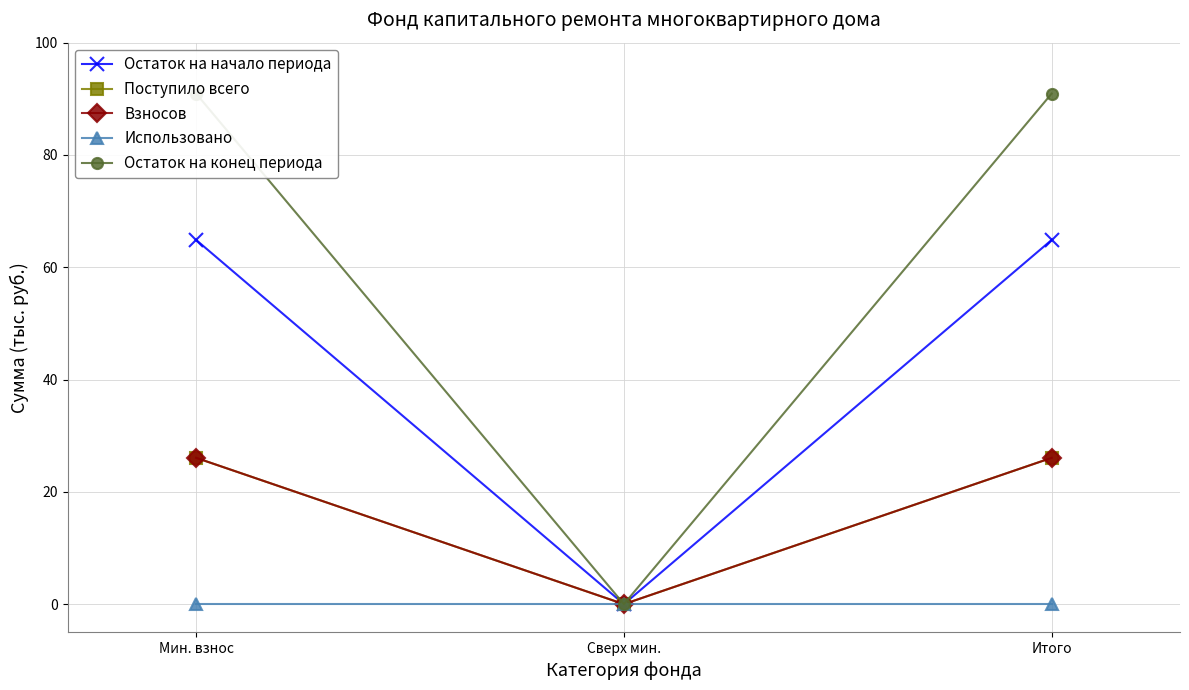

Is this an area chart (filled region under the line)?

No